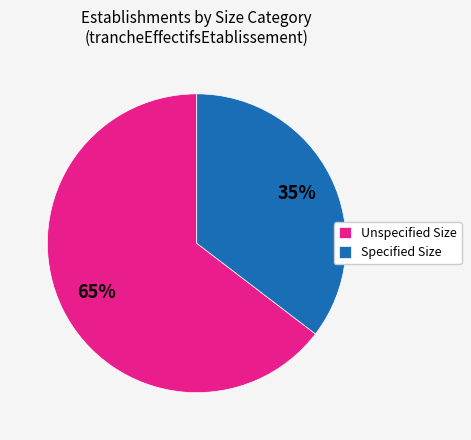

Between Unspecified Size and Specified Size, which is larger?

Unspecified Size